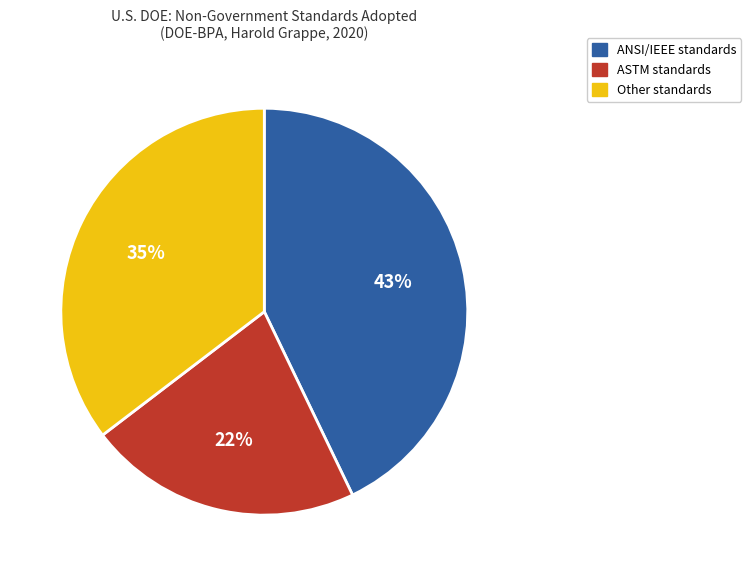

Count the number of slices in the pie.

3